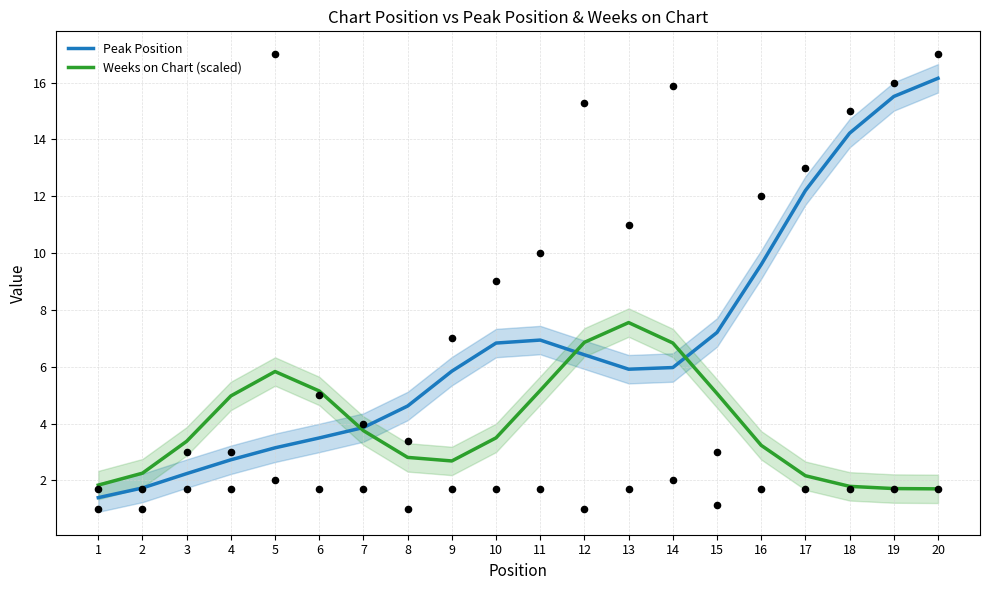

What is the total value across all series at 10?

10.3